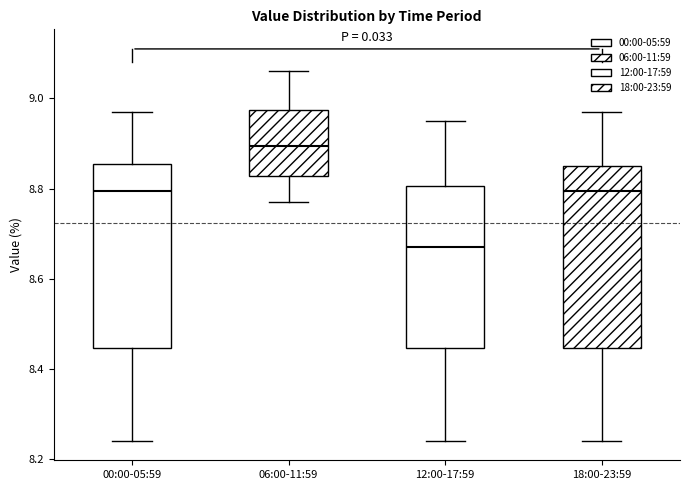

Reading left to right, read every box against the y-axis: the position of its median line, the range the box covers, and the ends of its whiskers. The values are not printed on the chart, so give them approximately, as read against the axis.

00:00-05:59: median 8.80, box 8.44 to 8.86, whiskers 8.24 to 8.98
06:00-11:59: median 8.90, box 8.82 to 8.98, whiskers 8.78 to 9.06
12:00-17:59: median 8.68, box 8.44 to 8.80, whiskers 8.24 to 8.96
18:00-23:59: median 8.80, box 8.44 to 8.86, whiskers 8.24 to 8.98